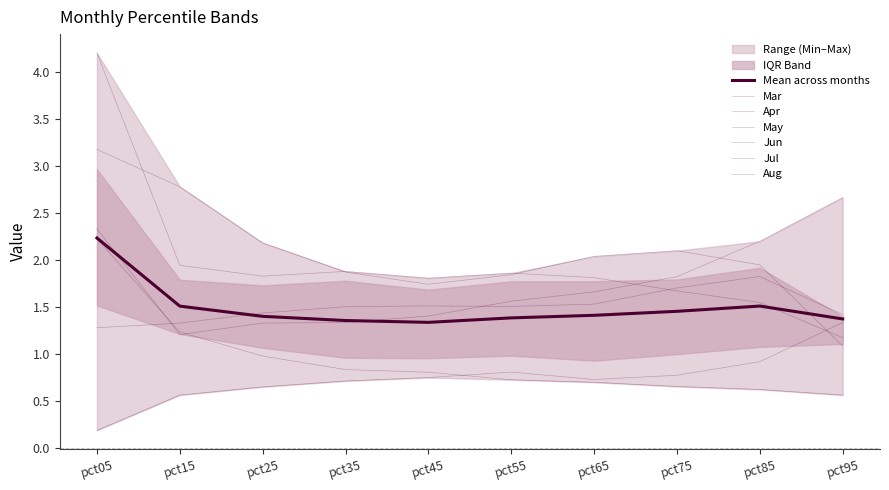

Reading left to right, extract all data points from this chart.

Mar: 2.3	1.2	1.3	1.3	1.4	1.6	1.7	1.8	2.2	2.7
Apr: 1.3	1.3	1.4	1.5	1.5	1.5	1.5	1.7	1.8	1.4
May: 0.2	0.6	0.6	0.7	0.7	0.8	0.7	0.8	0.9	1.3
Jun: 2.2	1.2	1.0	0.8	0.8	0.7	0.7	0.7	0.6	0.6
Jul: 3.2	2.8	2.2	1.9	1.7	1.8	2.0	2.1	1.9	1.1
Aug: 4.2	1.9	1.8	1.9	1.8	1.9	1.8	1.7	1.5	1.2